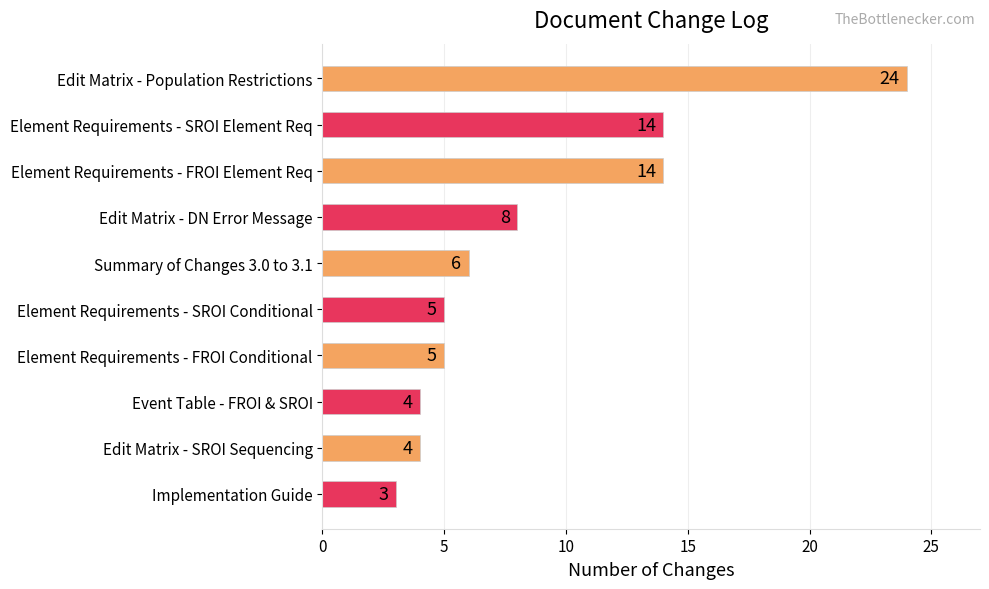

What is the average value?

9